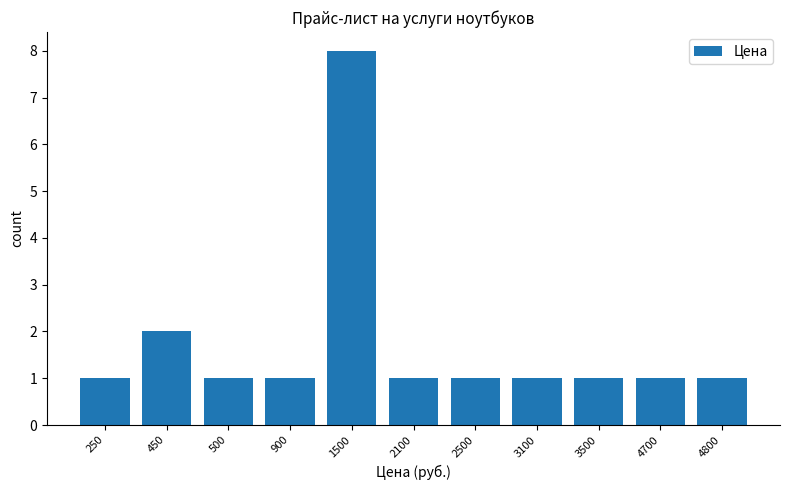

Reading left to right, what are all the values shown in this chart?

1	2	1	1	8	1	1	1	1	1	1